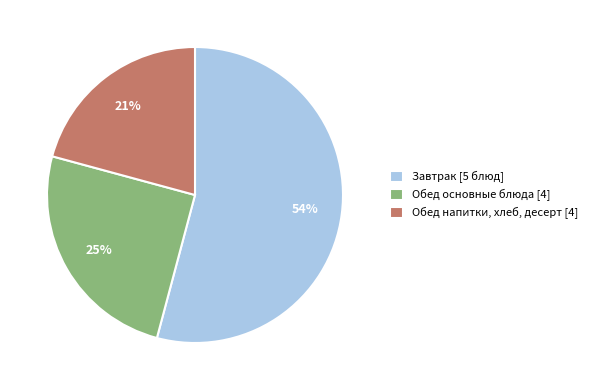

Which has a higher value, Завтрак [5 блюд] or Обед основные блюда [4]?

Завтрак [5 блюд]